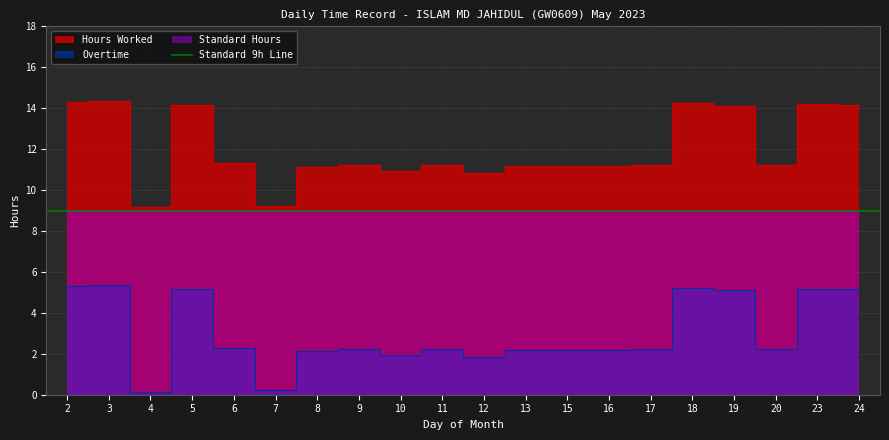

In Overtime, how many points are higher than both neighbors (excluding endpoints)?

7